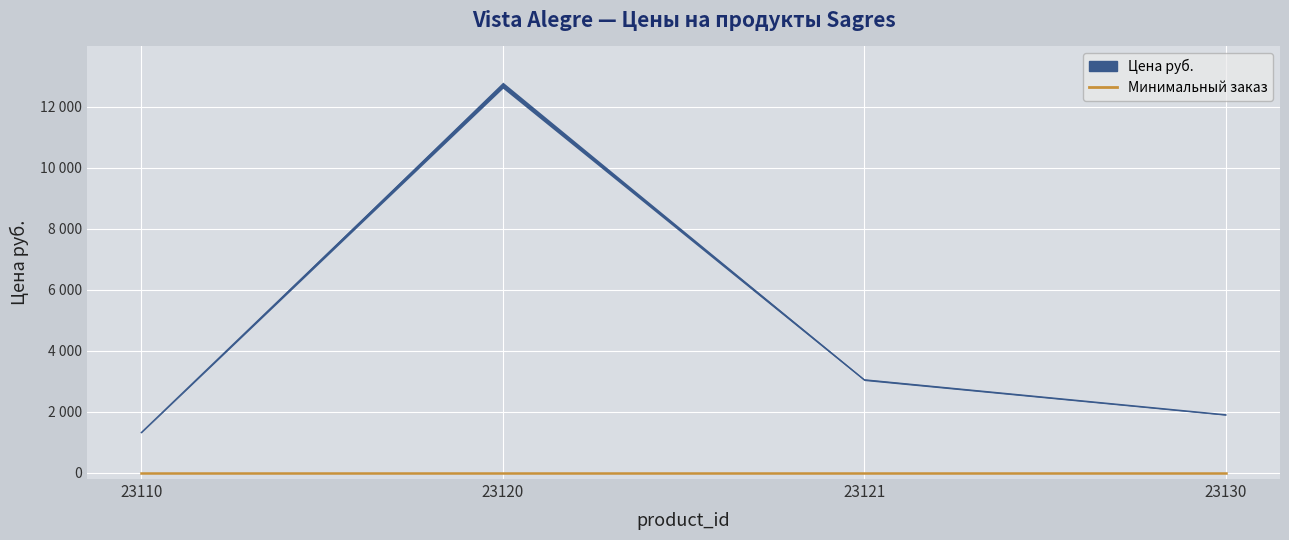

True or false: Цена руб. has more than 2 interior local peaks.

False